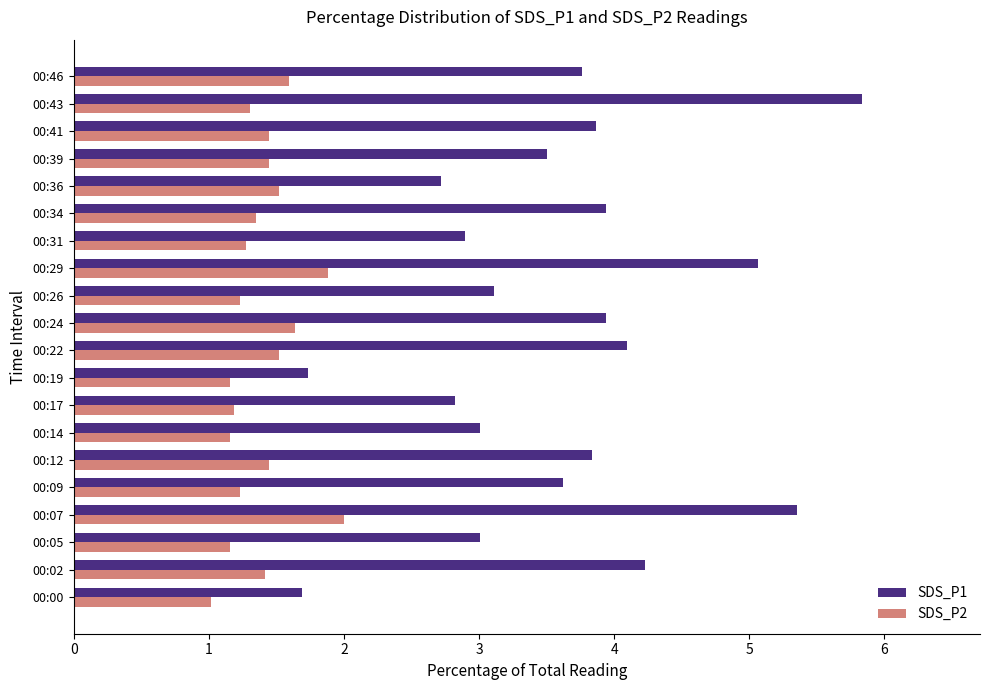

Rank the series by their maximum value, from highest to lowest.

SDS_P1, SDS_P2